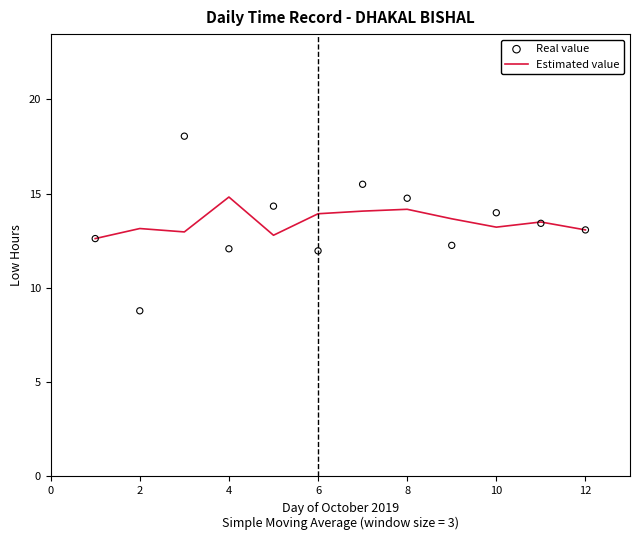

What are all the series names shown in the legend?

Estimated value, Real value